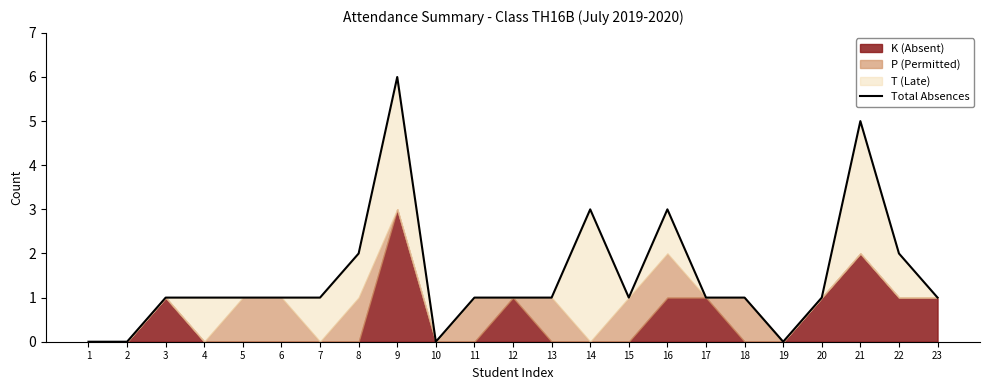

Rank the categories by value from highest to lowest.

9, 21, 14, 16, 8, 22, 3, 4, 5, 6, 7, 11, 12, 13, 15, 17, 18, 20, 23, 1, 2, 10, 19